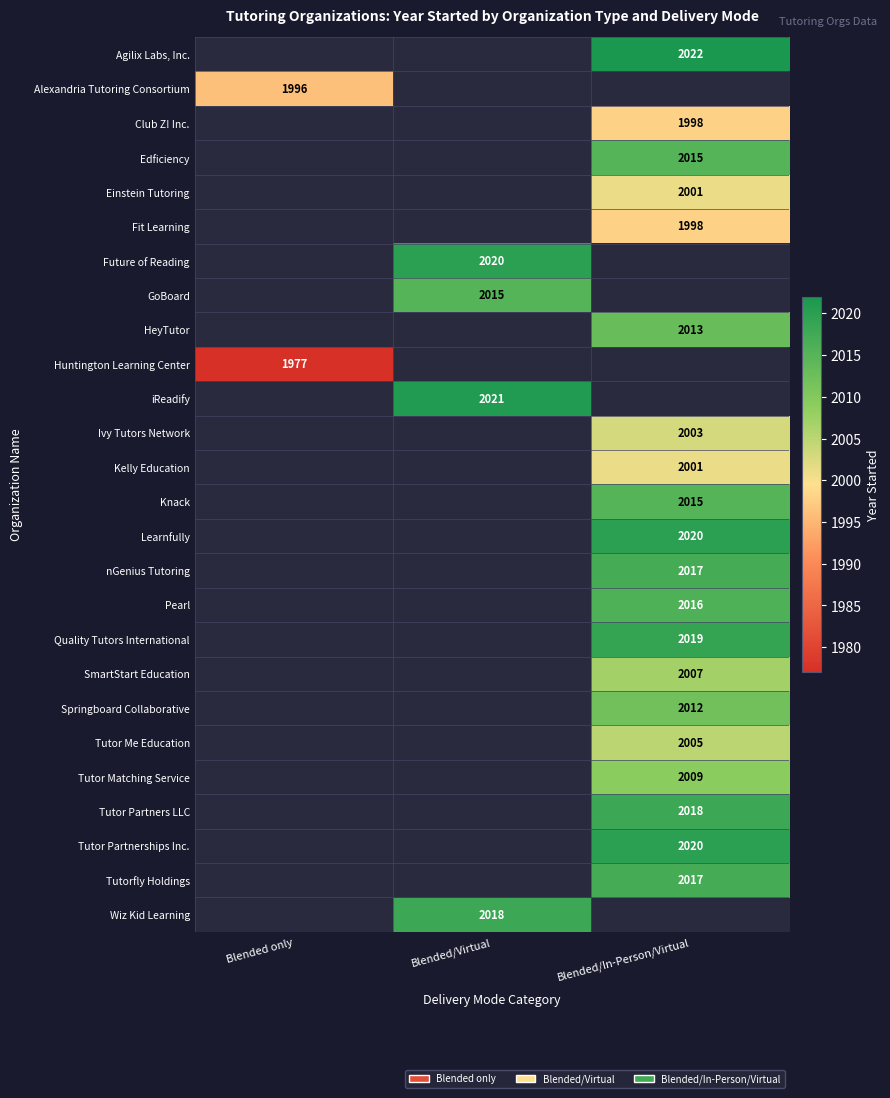

Between Blended only and Blended/Virtual, which is larger?

Blended only